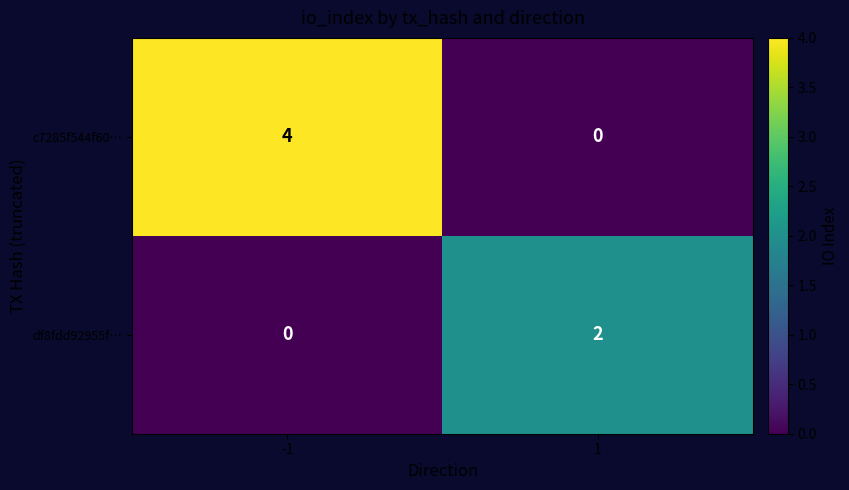

Rank the series by their average value, from lowest to highest.

df8fdd92955f…, c7285f544f60…